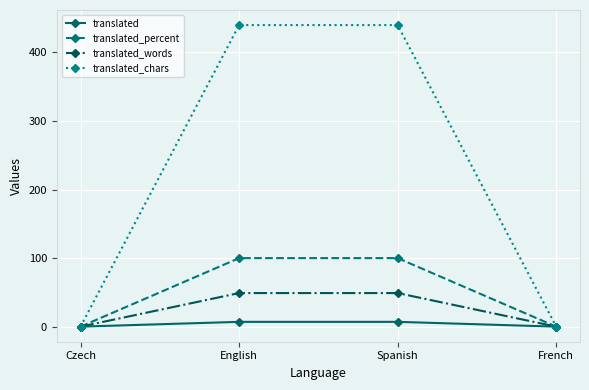

What position from the left is French?

4